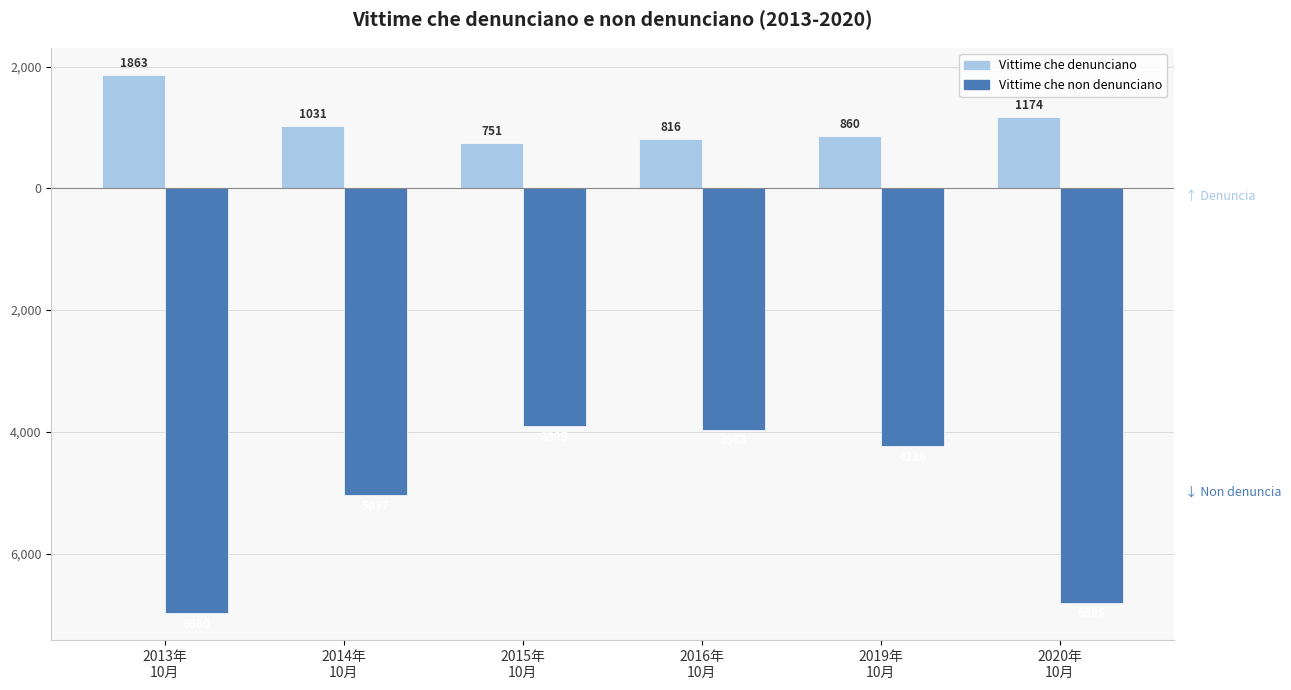

What are all the series names shown in the legend?

Vittime che denunciano, Vittime che non denunciano